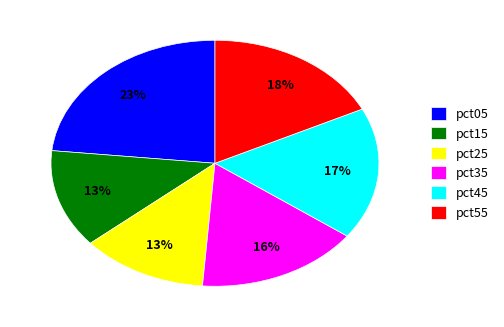

Which slice is the largest?

pct05